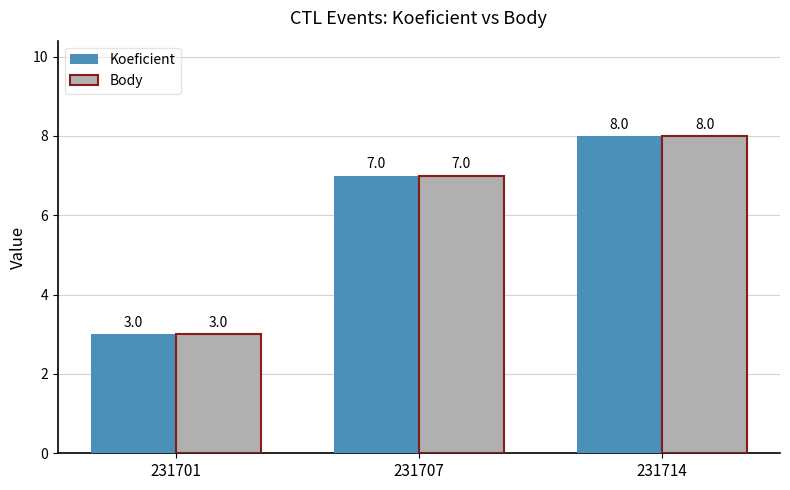

Reading left to right, extract all data points from this chart.

Koeficient: 3	7	8
Body: 3	7	8